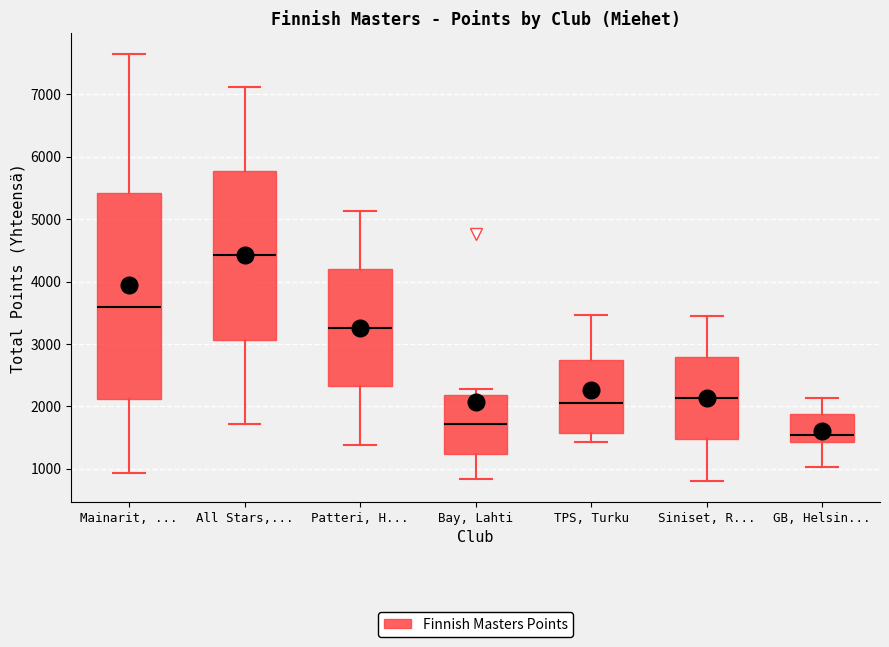

Which box's median line is the highest?

All Stars,...